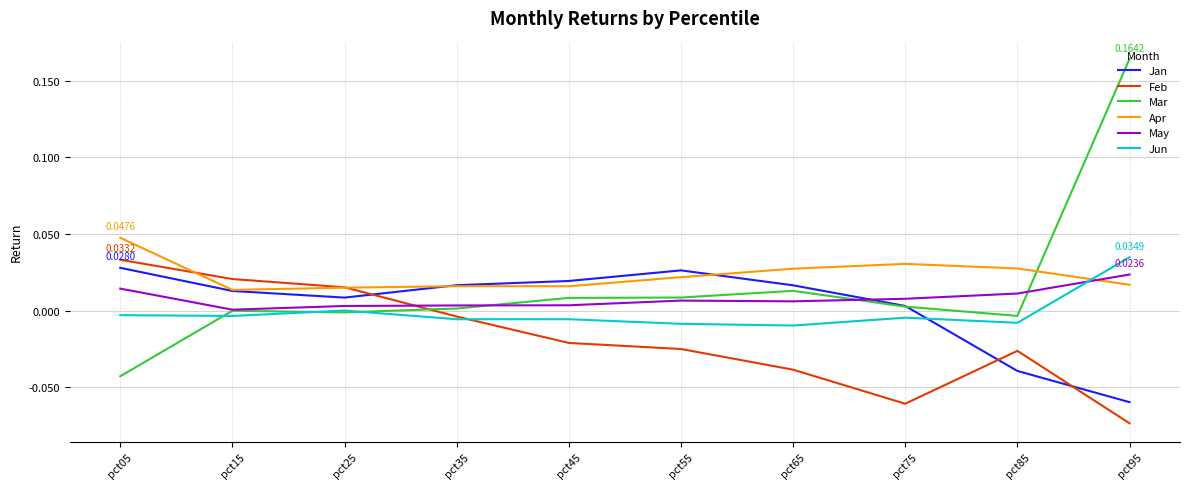

Is the value of May at pct85 greater than the value of Mar at pct15?

Yes